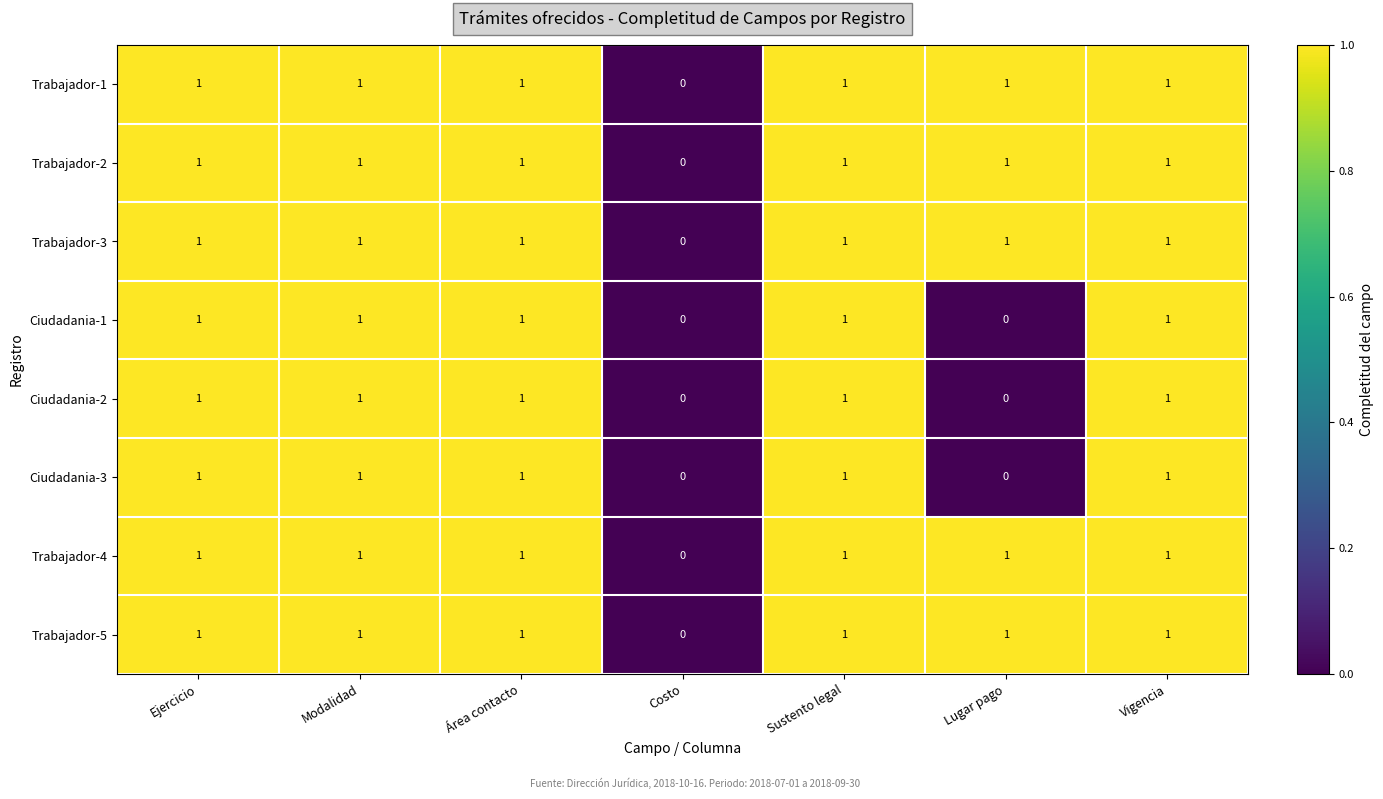

What is the sum of all Trabajador-4 values?

6